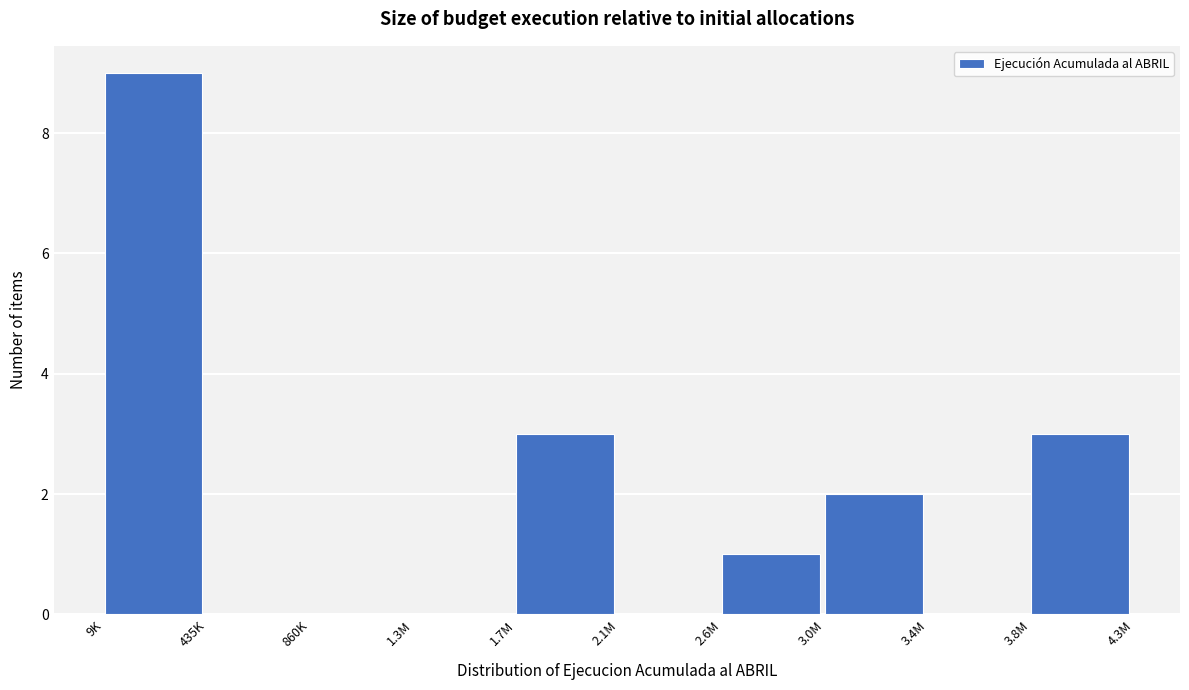

Reading left to right, list all the values displayed in this chart.

9K=9	435K=0	860K=0	1.3M=0	1.7M=3	2.1M=0	2.6M=1	3.0M=2	3.4M=0	3.8M=3